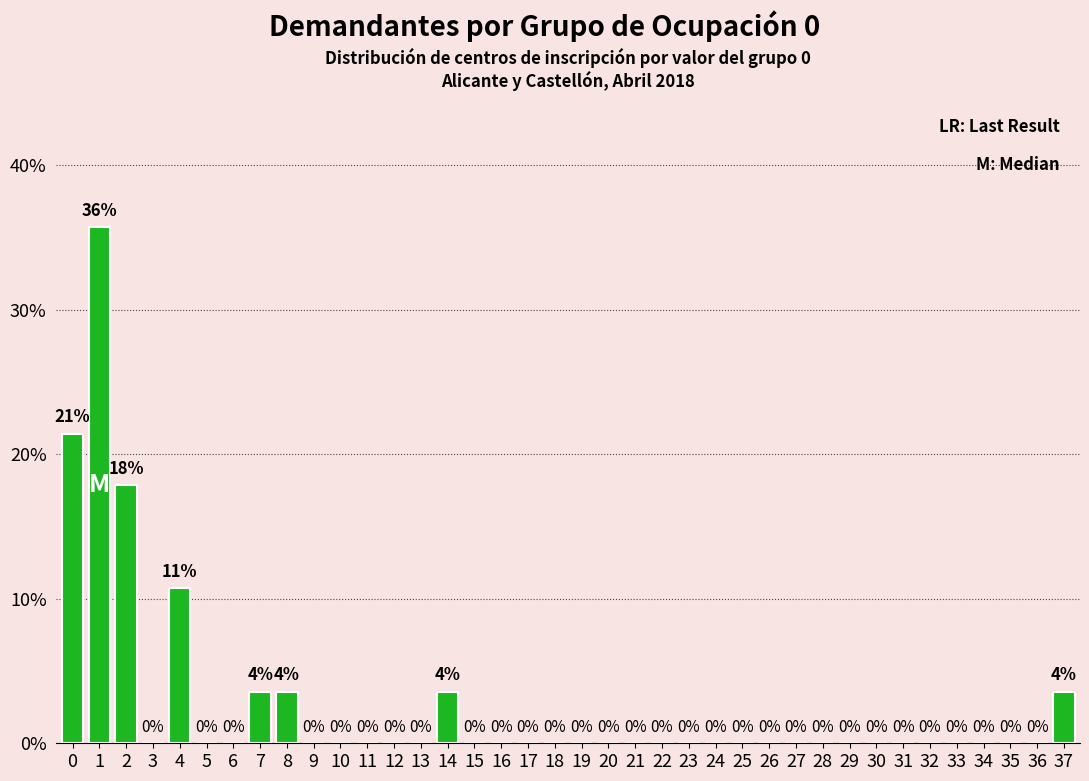

What is the maximum value shown in the chart?

35.7